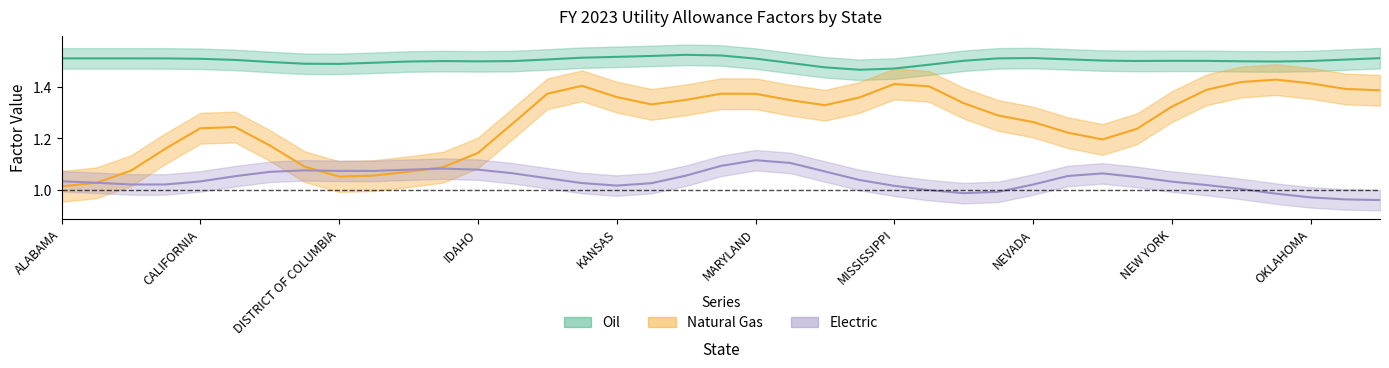

The Oil series shows 2.4 at ALASKA. True or false?

False